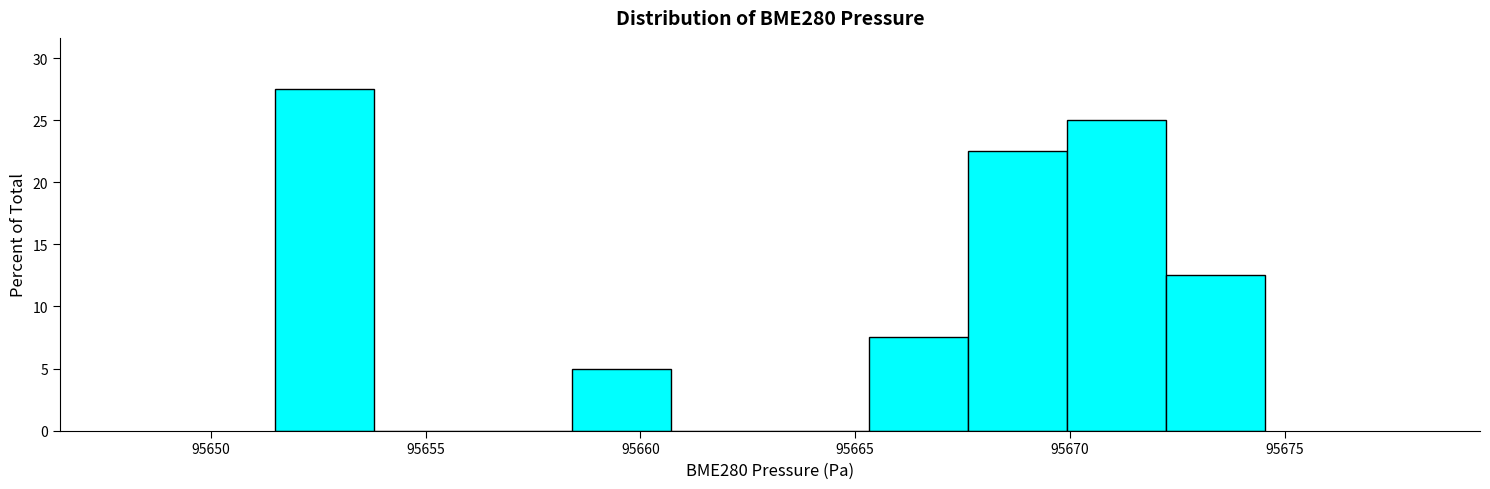

What is the height of the bar covering 95672.0 to 95674.5 on the x-axis? Neither the bar edges nor the heights are printed on the chart, so give them approximately, as read against the axes.

12.5